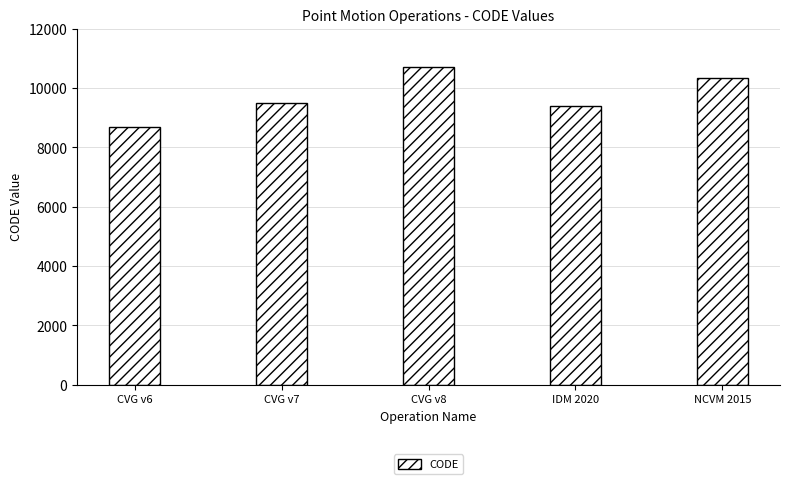

Count the number of categories in the chart.

5